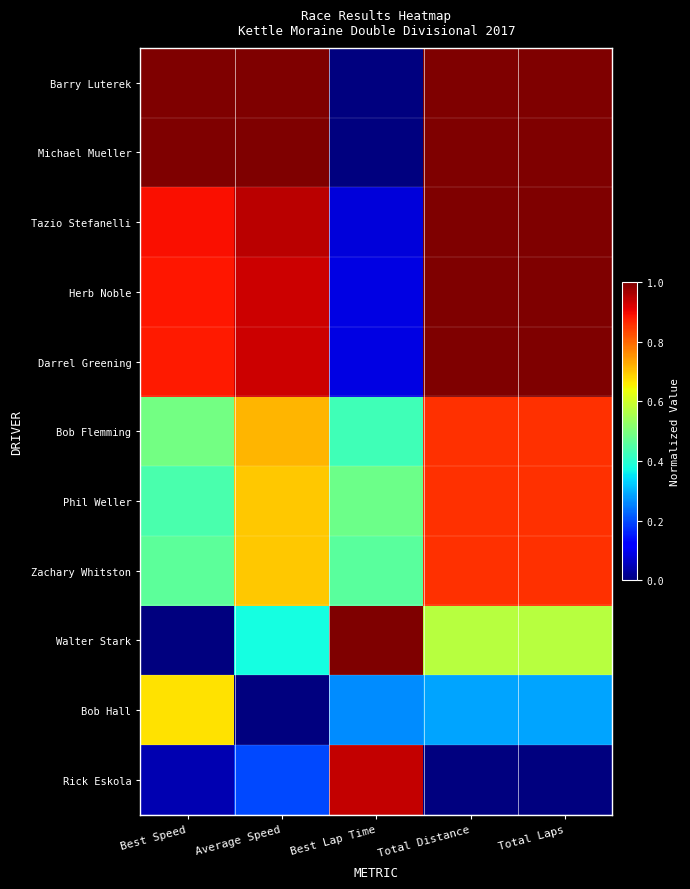

At which category is the sum across all series the highest?

Total Distance